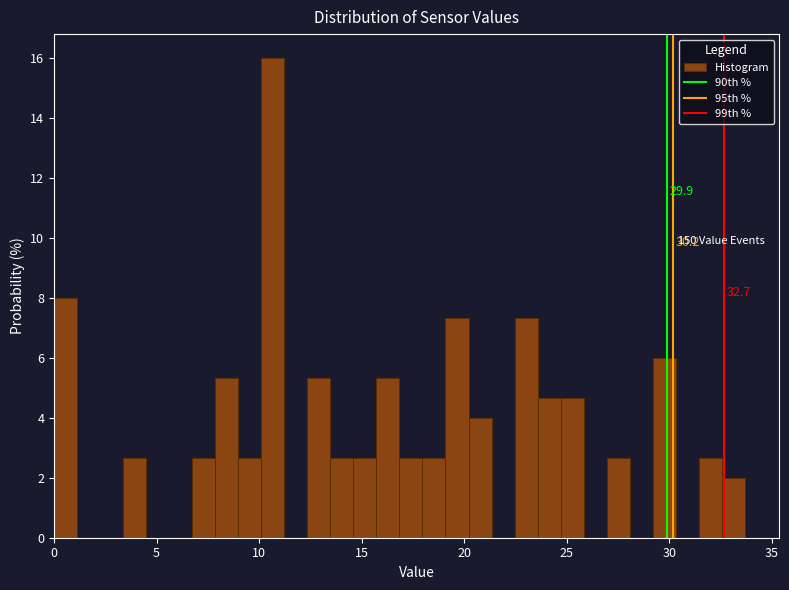

Around what value on the x-axis is the tallest bar? Give the approximate position of its centre, as read against the axis.

10.5